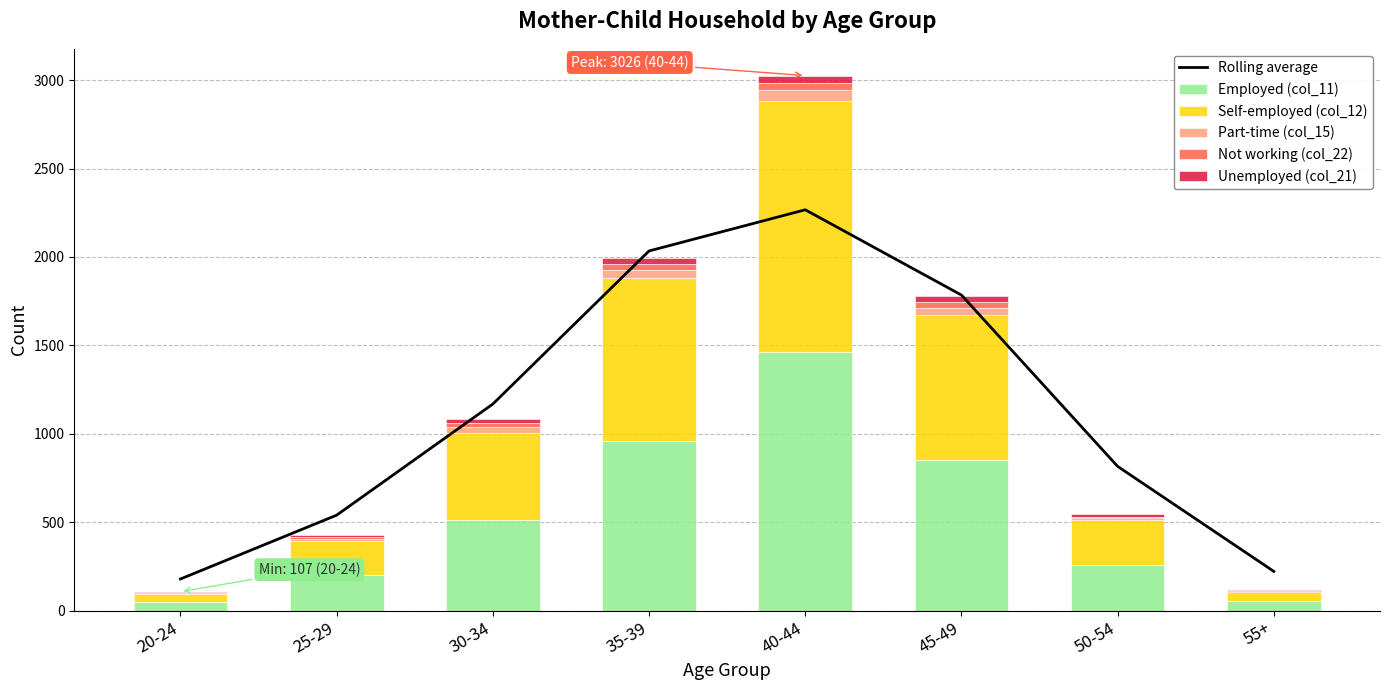

What position from the right is 50-54?

2